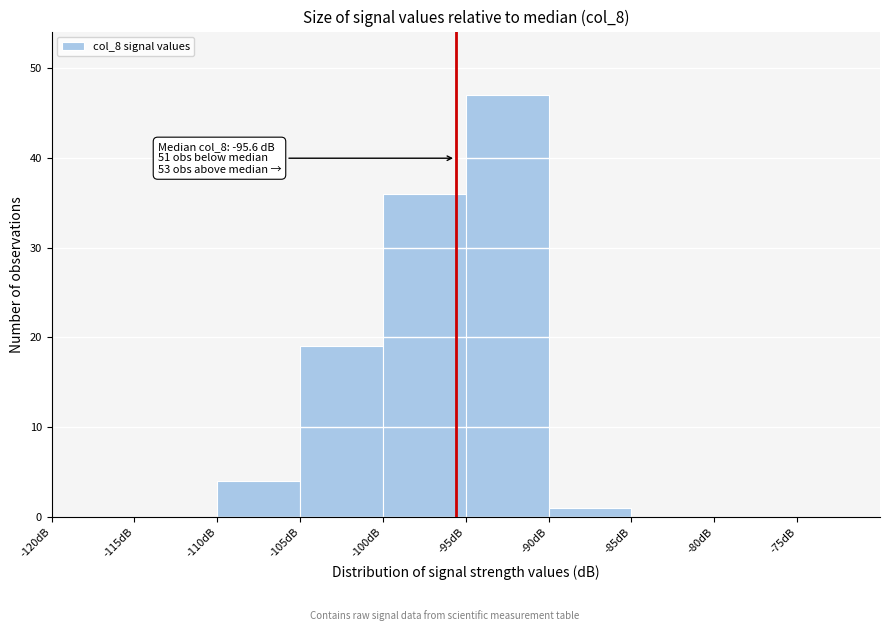

Which range on the x-axis has the tallest bar?

-95 to -90